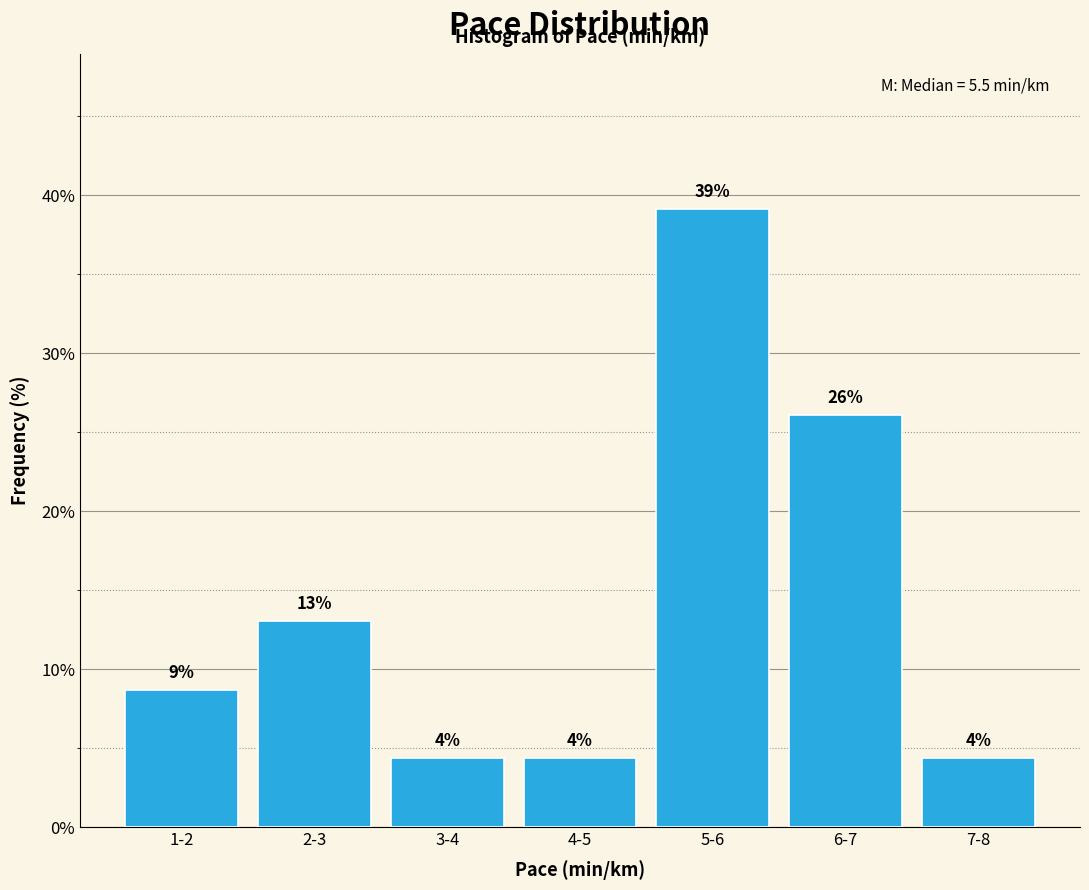

How many bars are there in total?

7